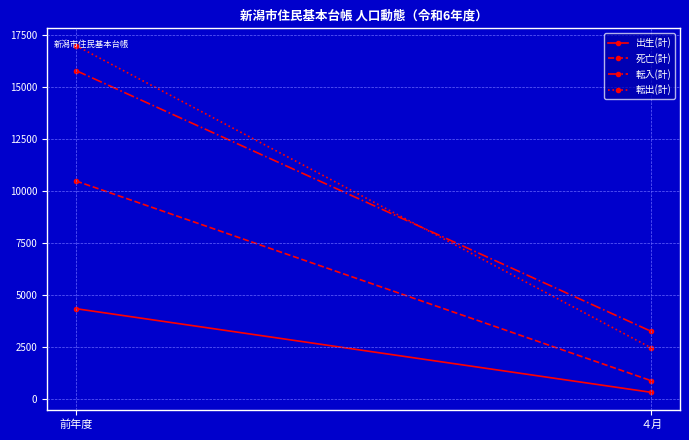

What is the spread (max minus min) of values at 前年度?

12647